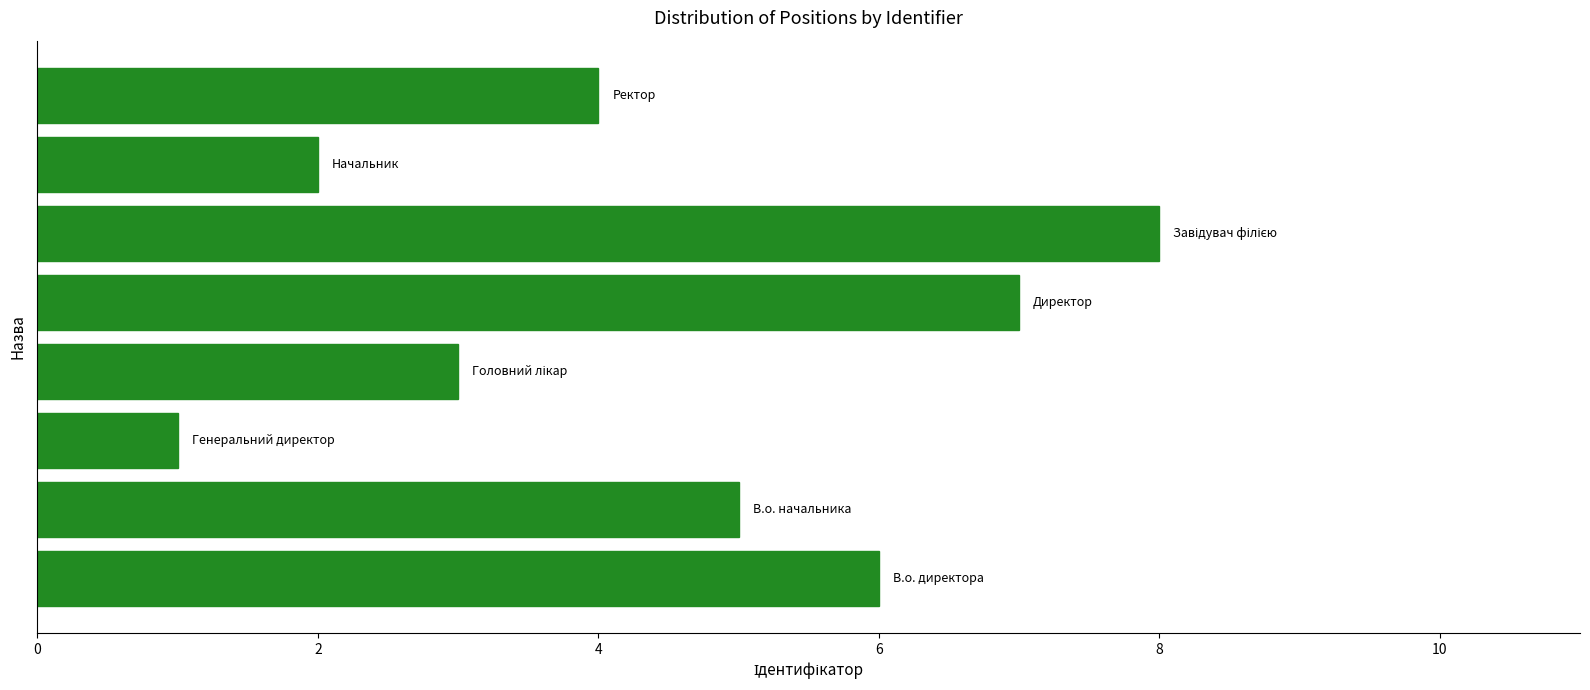

What is the greatest value displayed?

8